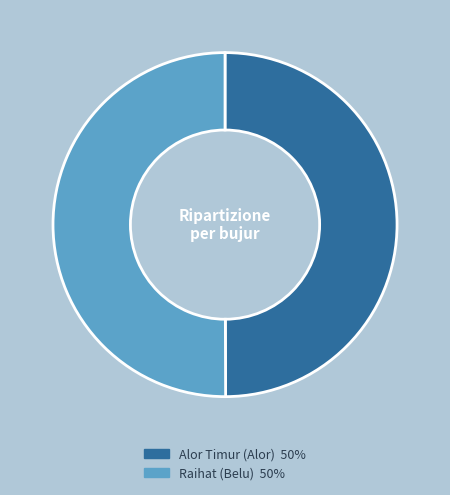

Is the sum of Raihat (Belu) and Alor Timur (Alor) greater than half?

Yes